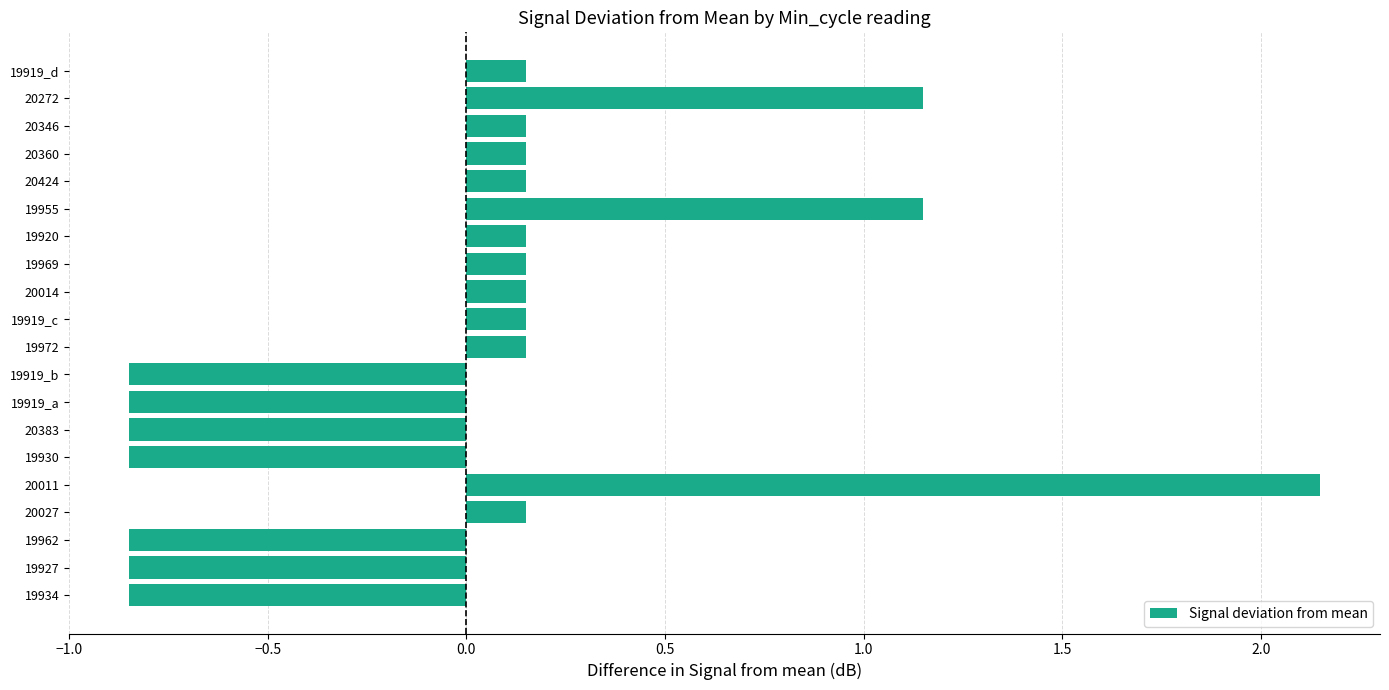

Does the chart contain stacked bars?

No